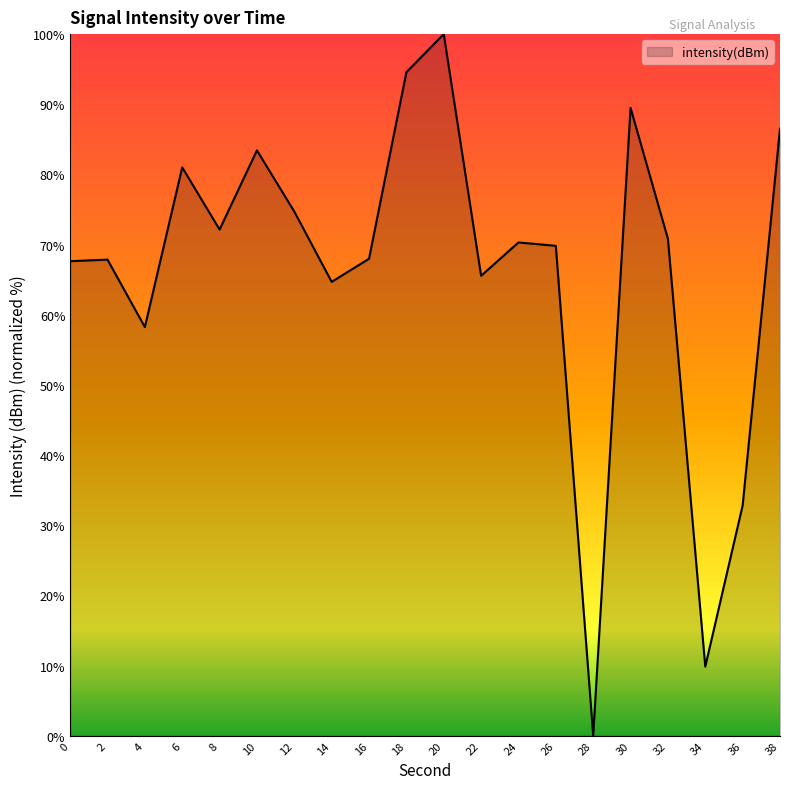

True or false: the data shows 0.0 at 28.

True